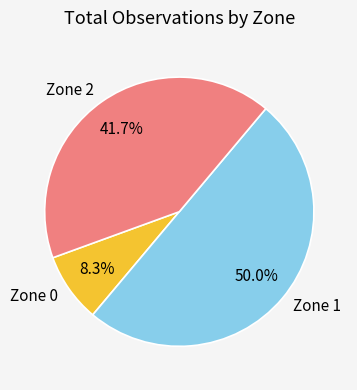

How many segments does this pie chart have?

3